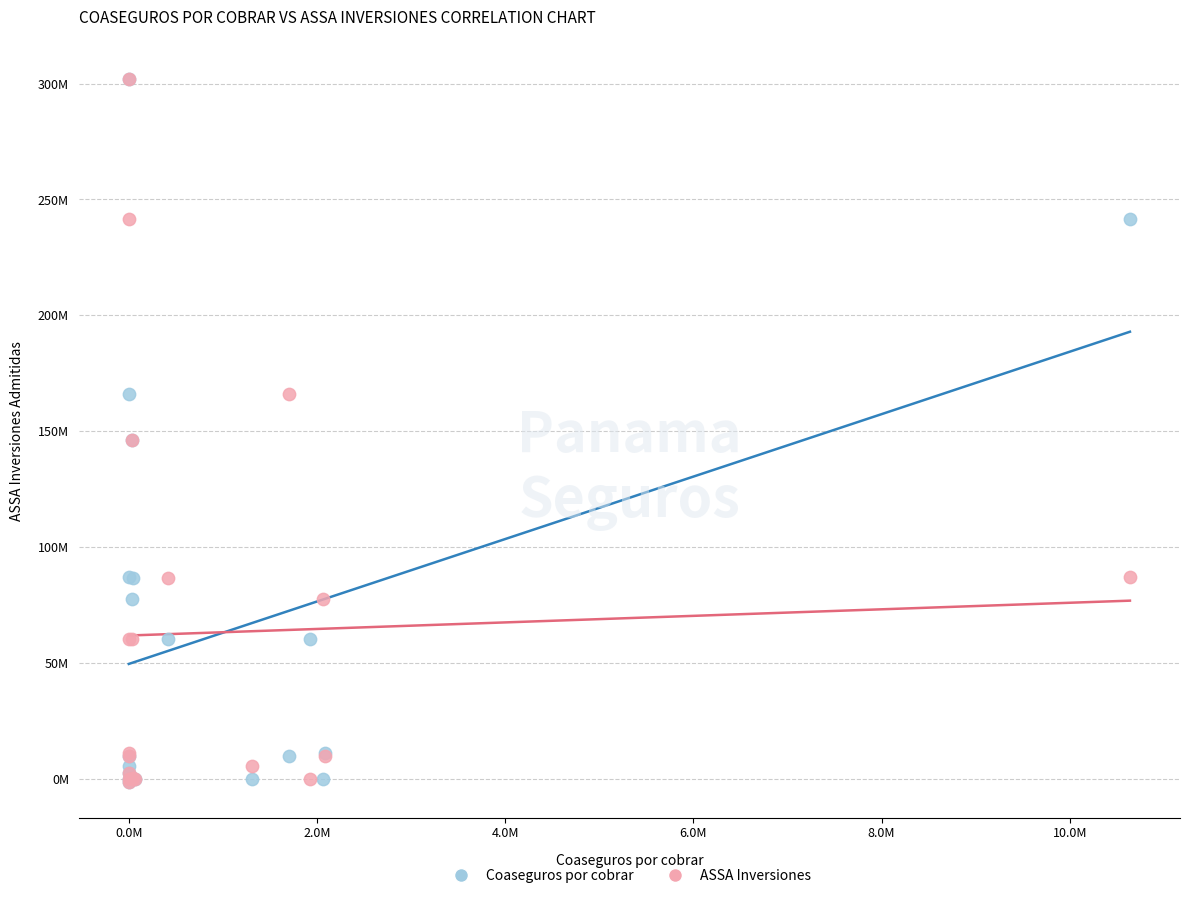

What are all the series names shown in the legend?

Coaseguros por cobrar, ASSA Inversiones